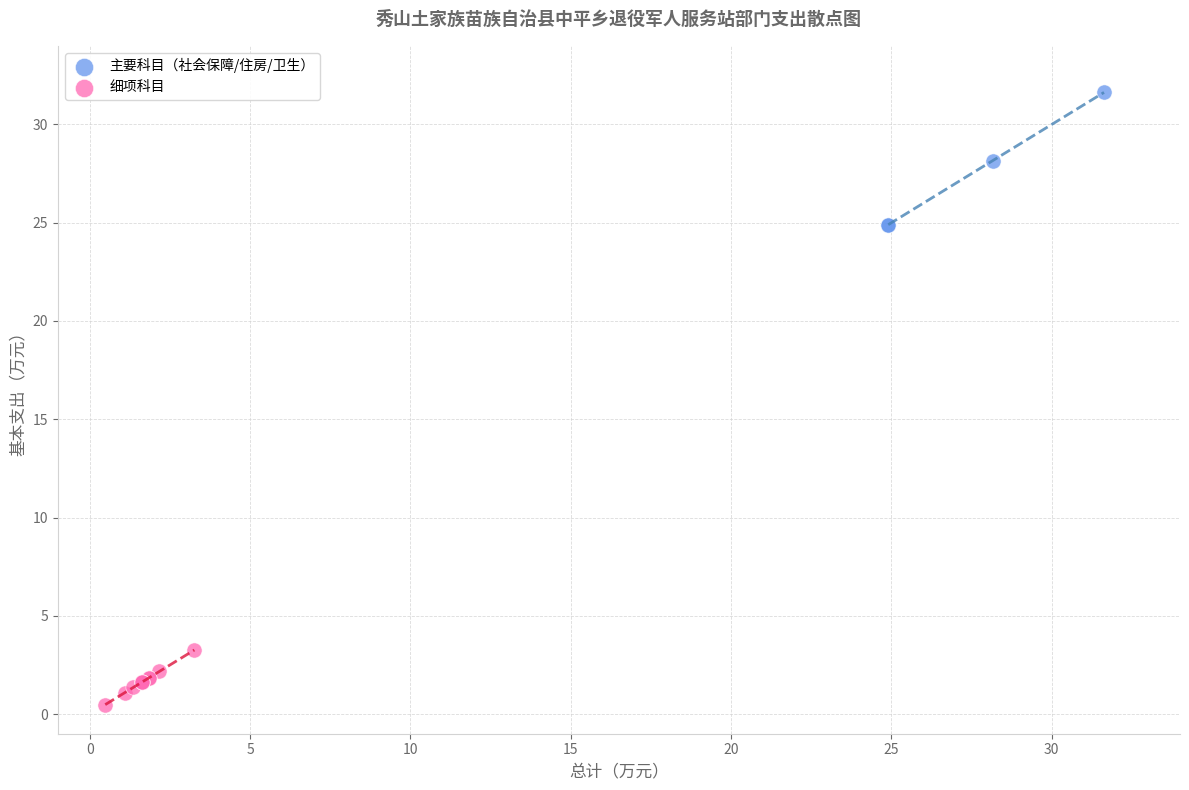

Which series reaches the minimum Y coordinate?

细项科目